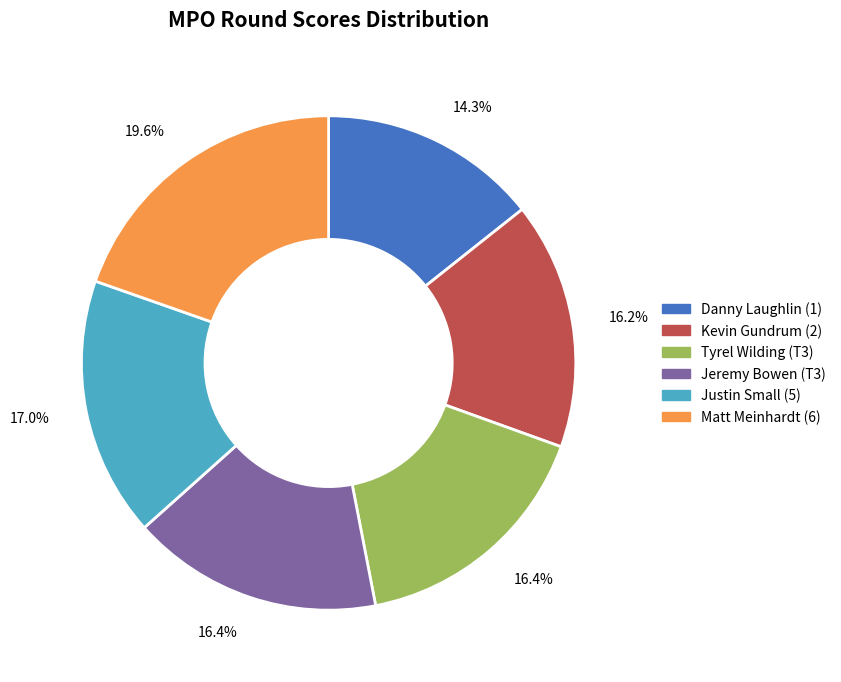

Which category has the biggest portion of the pie?

Matt Meinhardt (6)